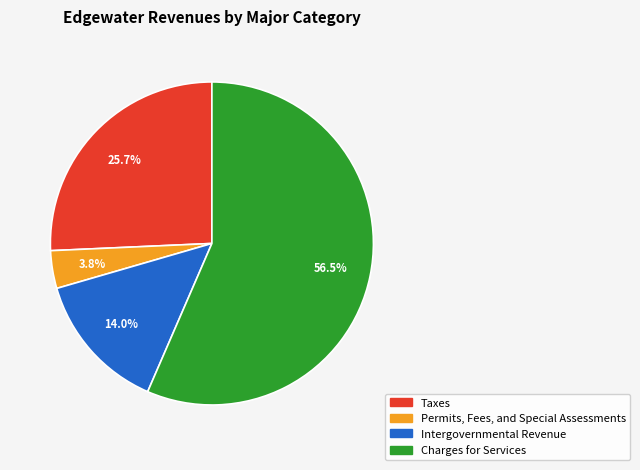

Is there any slice that represents more than half of the pie?

Yes